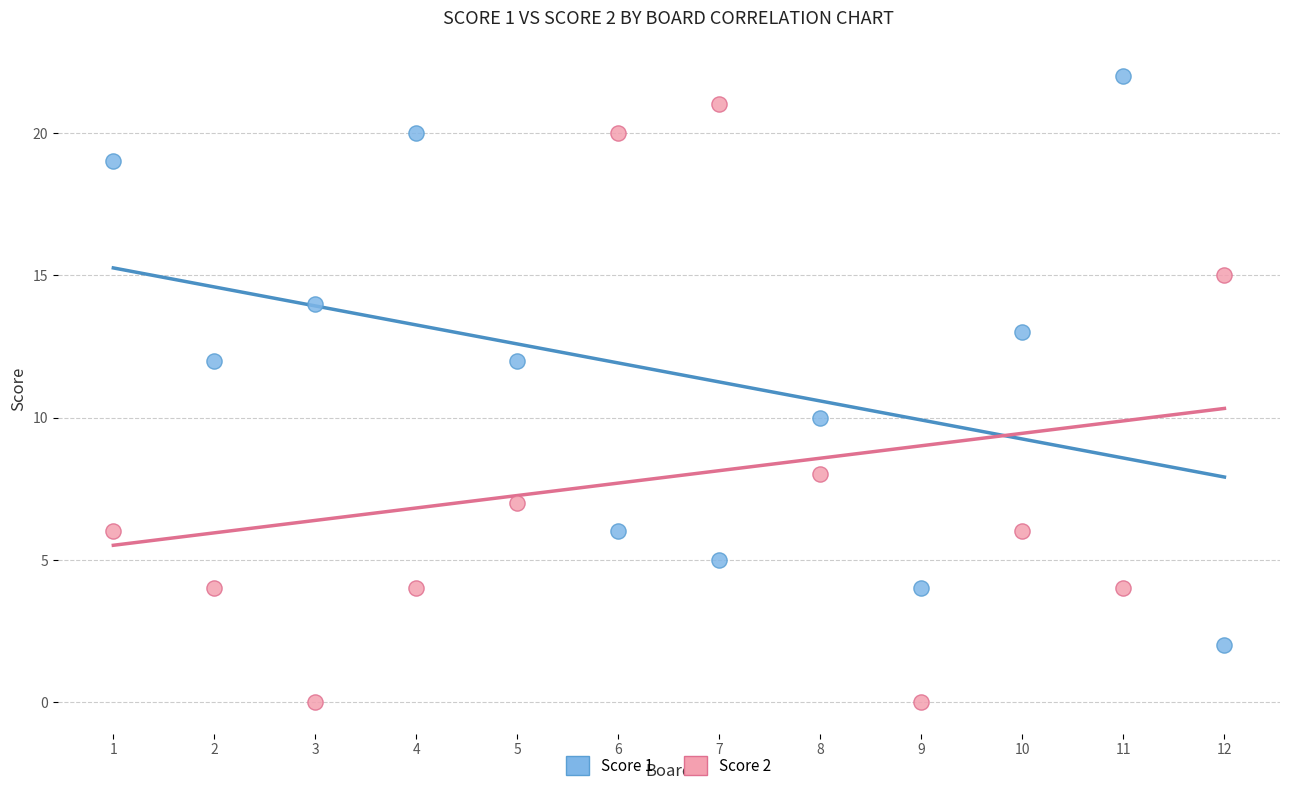

Which series contains the highest Y value?

Score 1